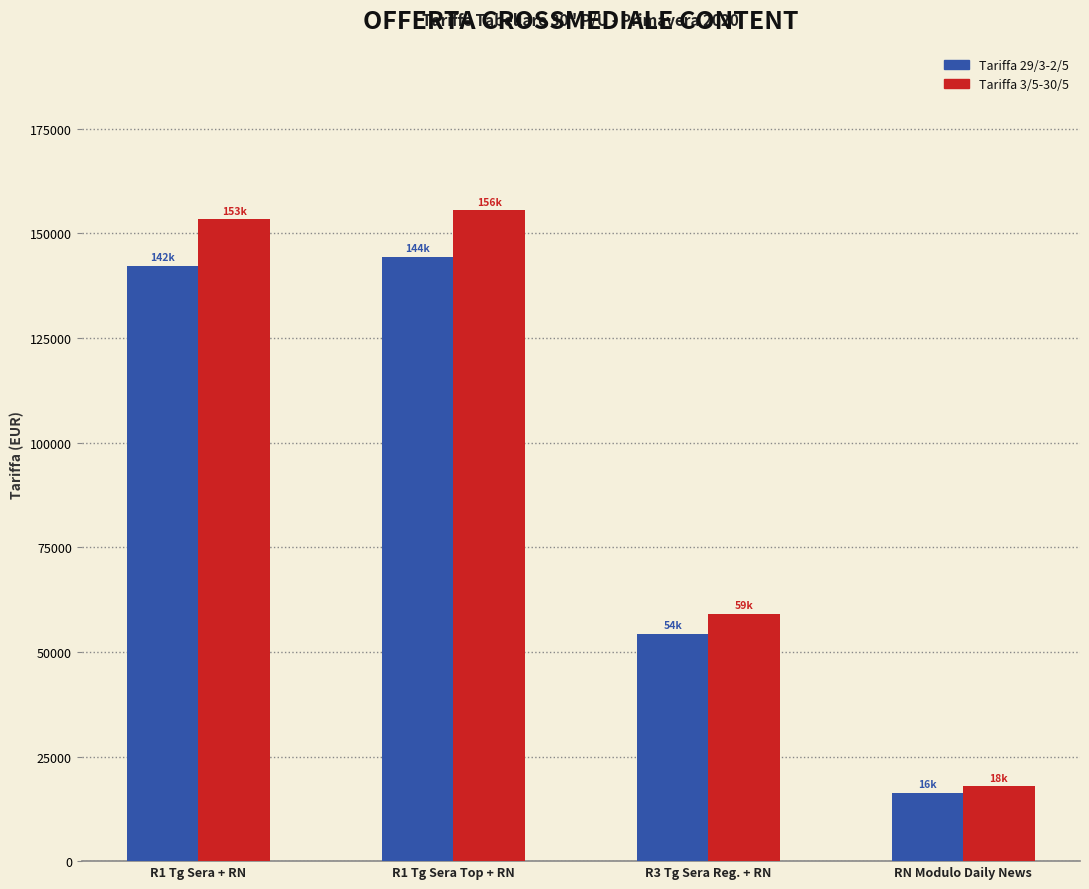

Is it true that Tariffa 29/3-2/5 equals 186037.3 at R1 Tg Sera + RN?

False